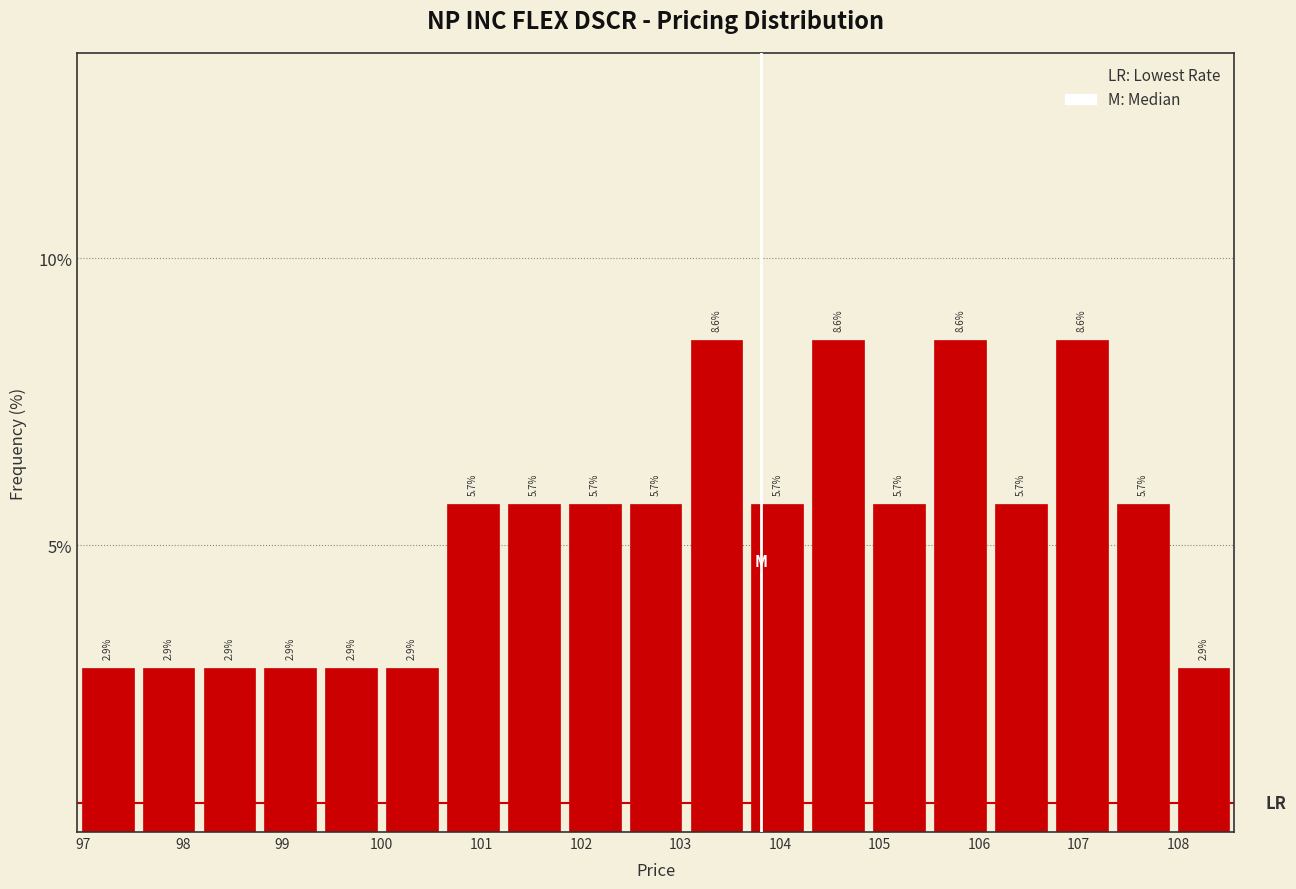

Reading left to right, list every bar in this chart as the range it spans on the x-axis followed by its height. The bar edges are not printed on the chart, so give them approximately, as read against the axis.

96.9 to 97.6: 2.9
97.6 to 98.2: 2.9
98.2 to 98.8: 2.9
98.8 to 99.4: 2.9
99.4 to 100.0: 2.9
100.0 to 100.6: 2.9
100.6 to 101.2: 5.7
101.2 to 101.8: 5.7
101.8 to 102.4: 5.7
102.4 to 103.1: 5.7
103.1 to 103.7: 8.6
103.7 to 104.3: 5.7
104.3 to 104.9: 8.6
104.9 to 105.5: 5.7
105.5 to 106.1: 8.6
106.1 to 106.7: 5.7
106.7 to 107.3: 8.6
107.3 to 108.0: 5.7
108.0 to 108.6: 2.9